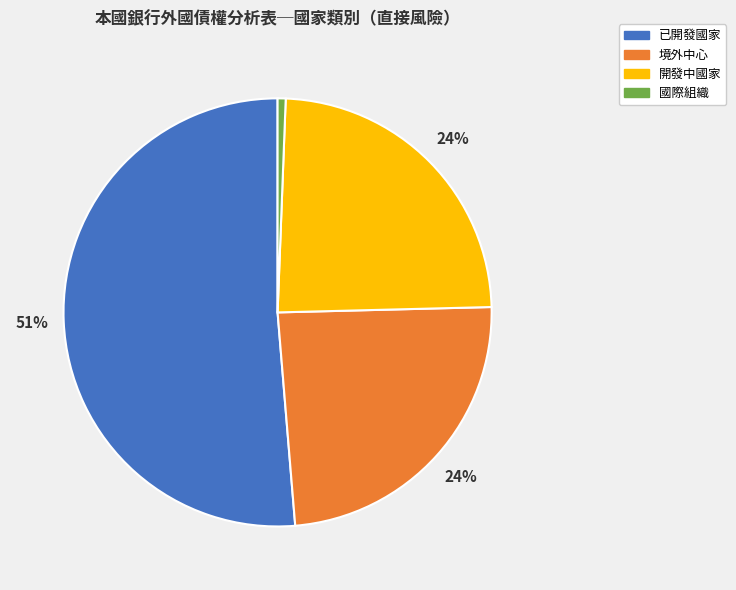

Which category has the biggest portion of the pie?

已開發國家